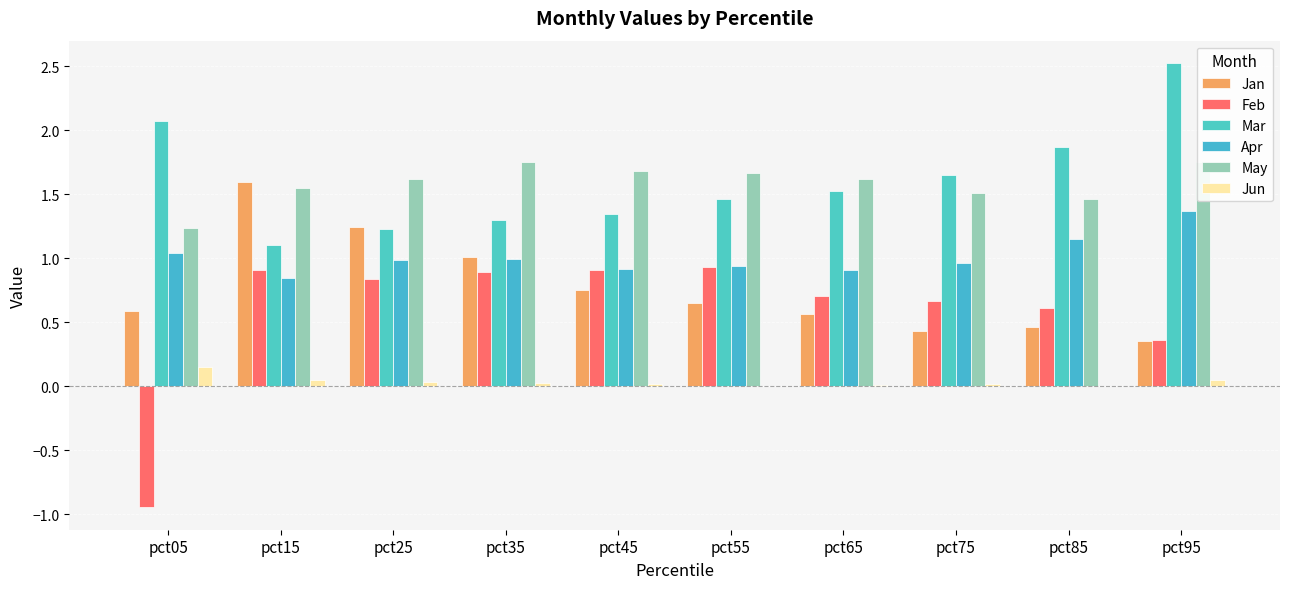

Is it true that Feb equals 0.9 at pct35?

True